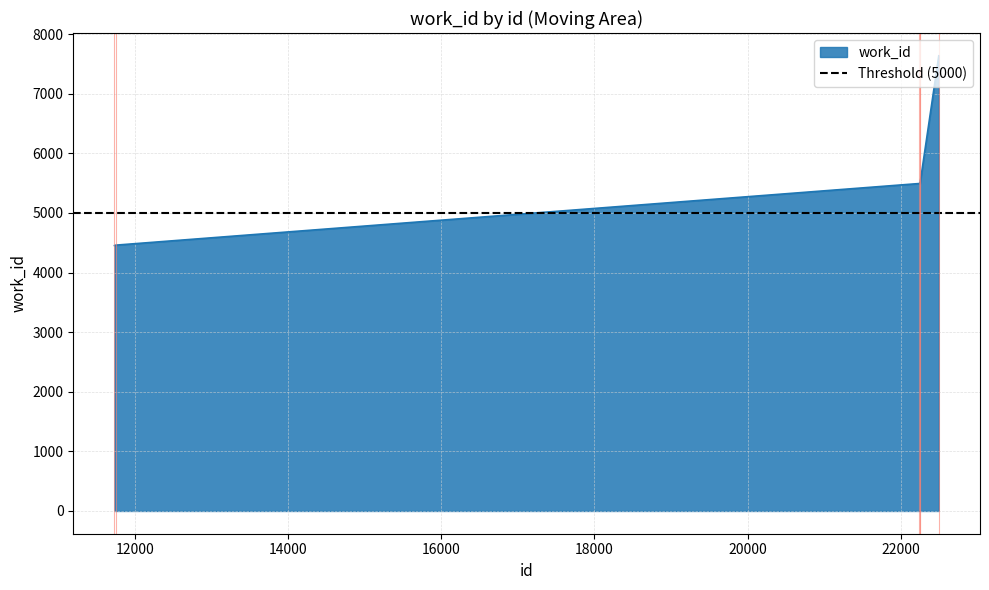

The chart shows a value of 7637 at 22499. True or false?

True